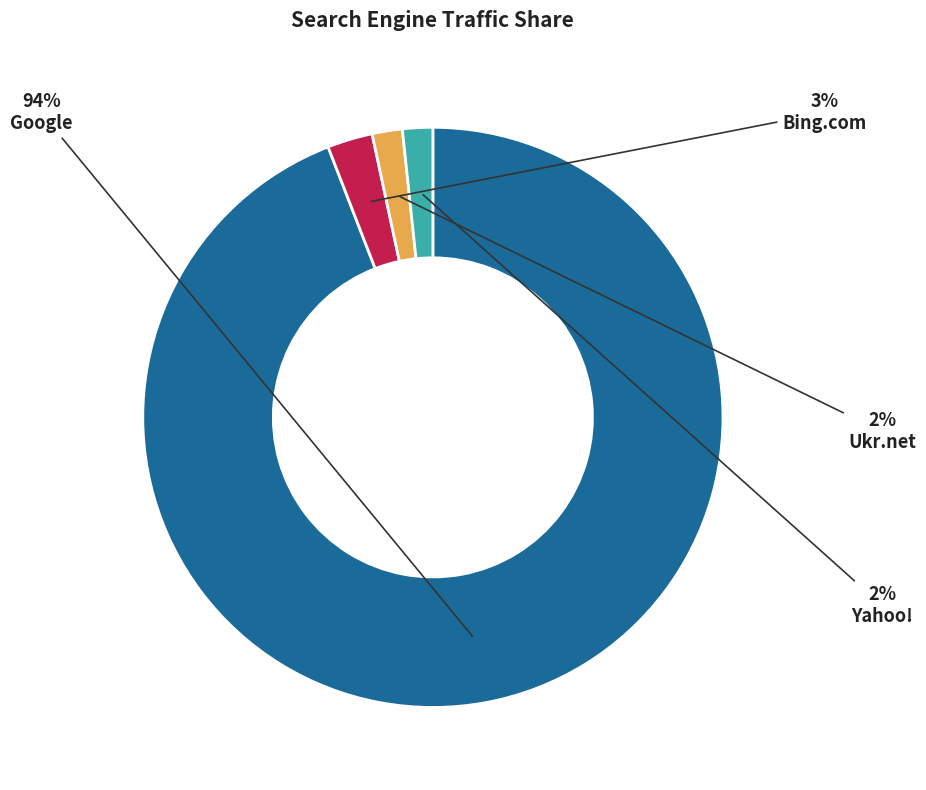

To the nearest percent, what is the average slice percentage?

25%